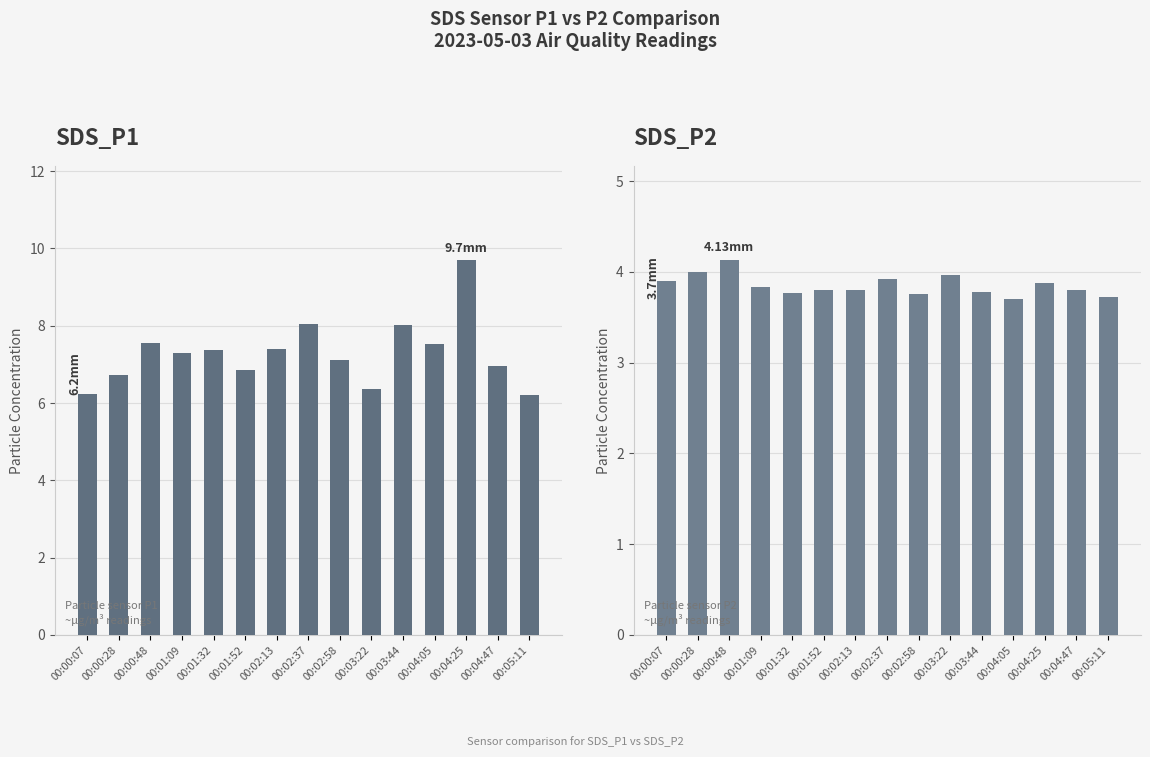

Reading left to right, transcribe all the data shown in this chart.

SDS_P1: 00:00:07=6.2	00:00:28=6.7	00:00:48=7.5	00:01:09=7.3	00:01:32=7.4	00:01:52=6.8	00:02:13=7.4	00:02:37=8.1	00:02:58=7.1	00:03:22=6.4	00:03:44=8.0	00:04:05=7.5	00:04:25=9.7	00:04:47=7.0	00:05:11=6.2
SDS_P2: 00:00:07=3.9	00:00:28=4.0	00:00:48=4.1	00:01:09=3.8	00:01:32=3.8	00:01:52=3.8	00:02:13=3.8	00:02:37=3.9	00:02:58=3.8	00:03:22=4.0	00:03:44=3.8	00:04:05=3.7	00:04:25=3.9	00:04:47=3.8	00:05:11=3.7